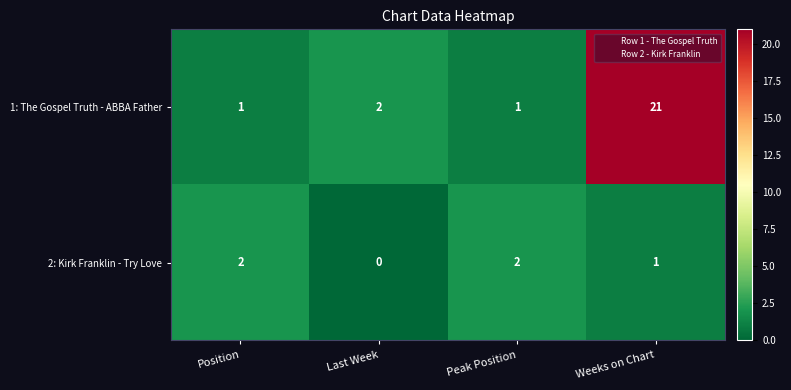

What is the average value of the 1: The Gospel Truth - ABBA Father series?

6